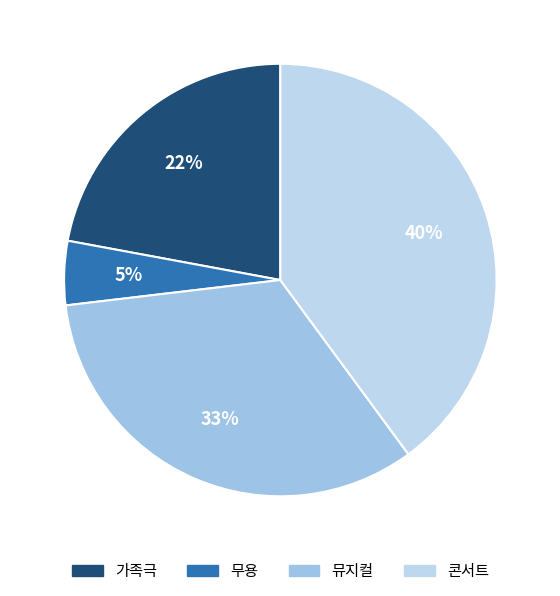

Rank the categories by value from lowest to highest.

무용, 가족극, 뮤지컬, 콘서트